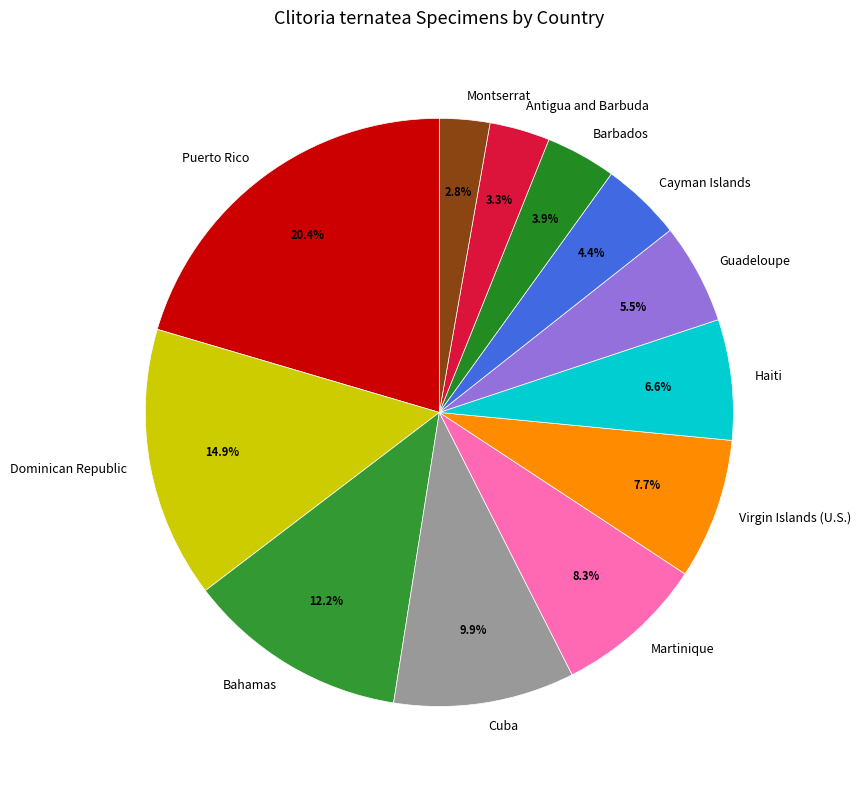

Approximately how many times larger is the value at Dominican Republic compared to Puerto Rico?

0.7